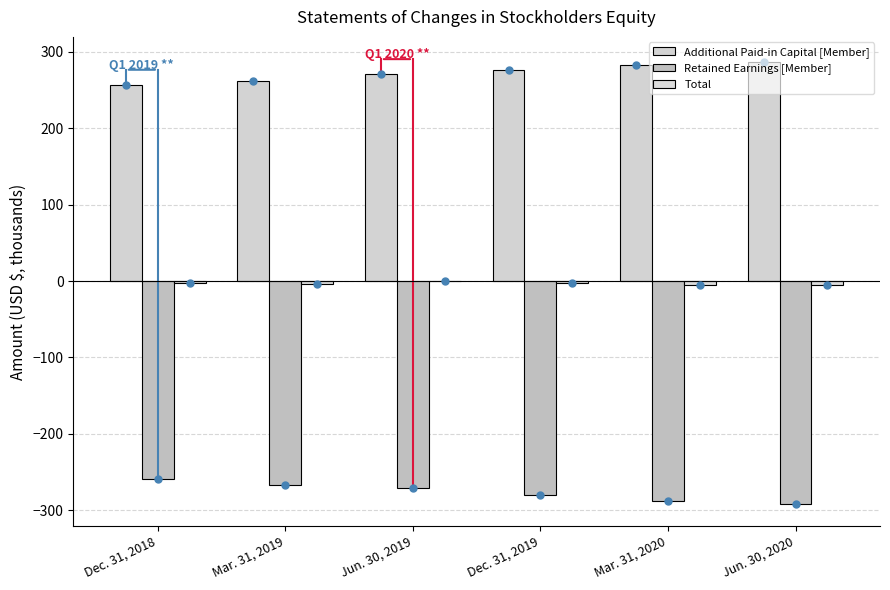

What is the label of the 2nd bar from the left?

Mar. 31, 2019